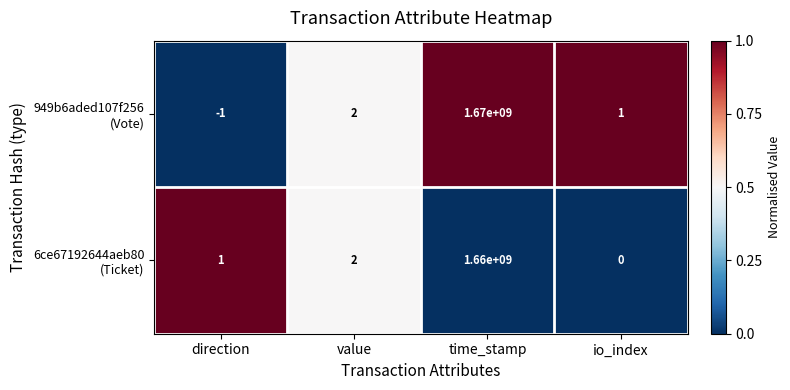

What is the total value across all series at time_stamp?

3330000000